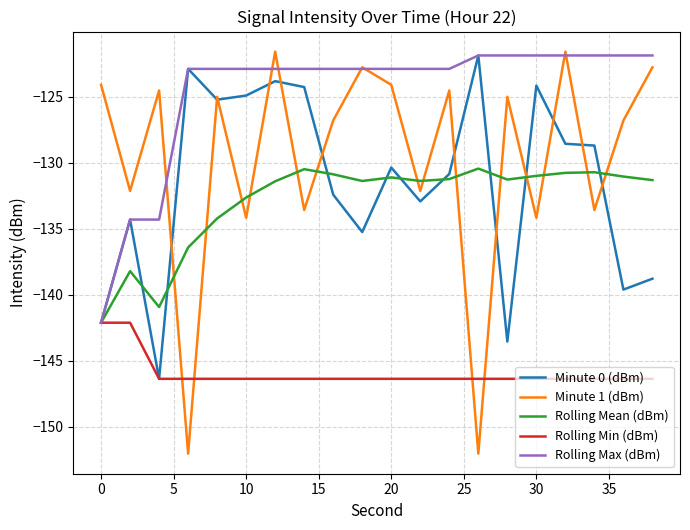

What is the difference between the maximum and minimum values in the Rolling Max (dBm) series?

20.2